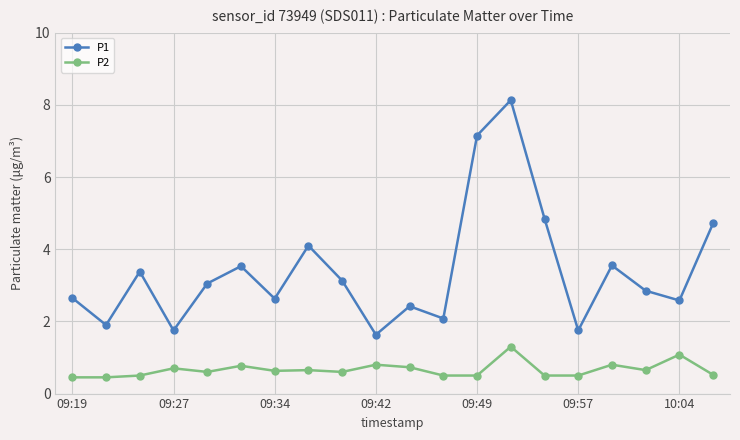

Which series has the largest range (max minus min)?

P1